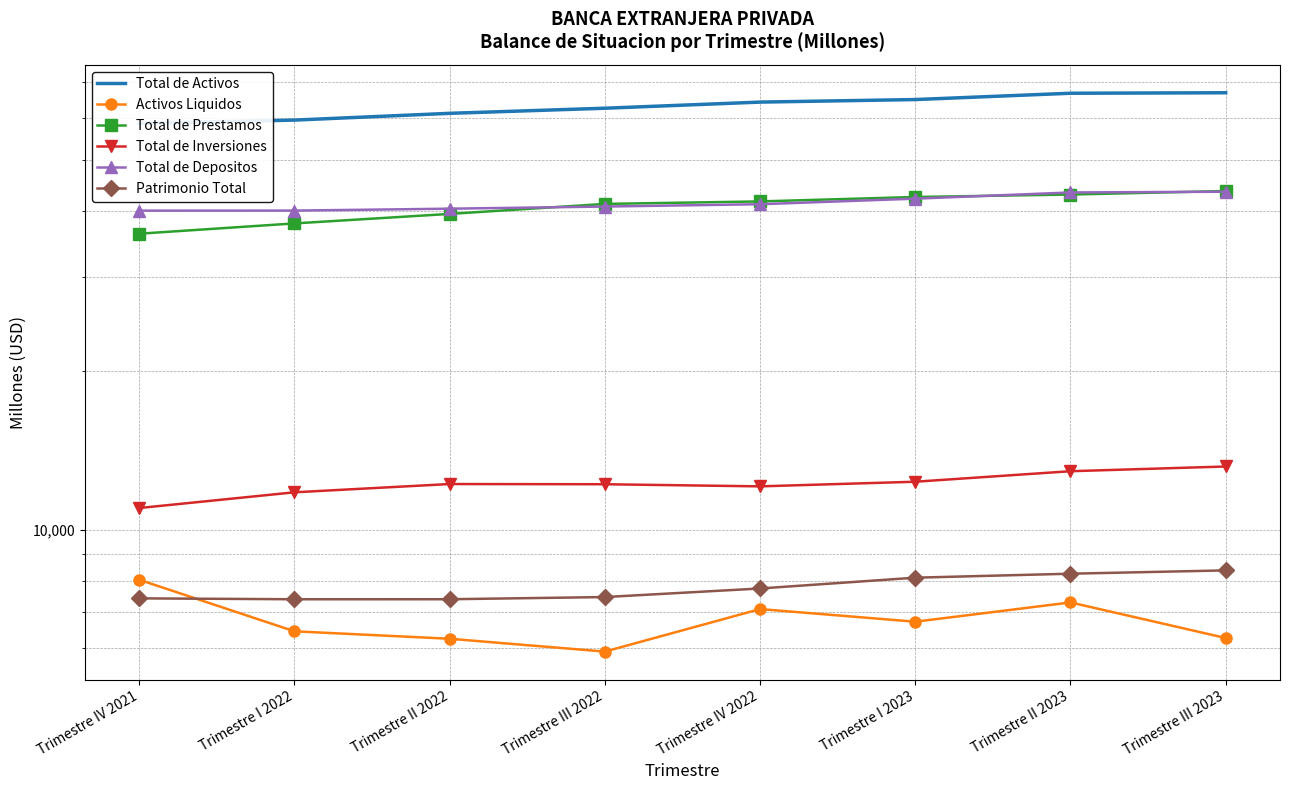

What is the spread (max minus min) of values at Trimestre I 2022?

52951.6